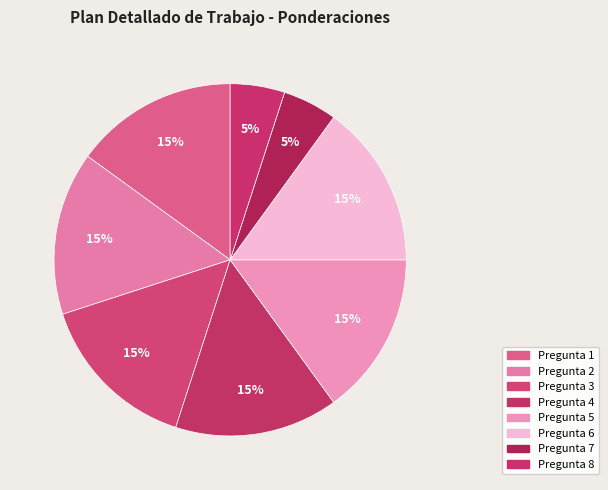

To the nearest percent, what is the combined percentage of Pregunta 1 and Pregunta 3?

30%